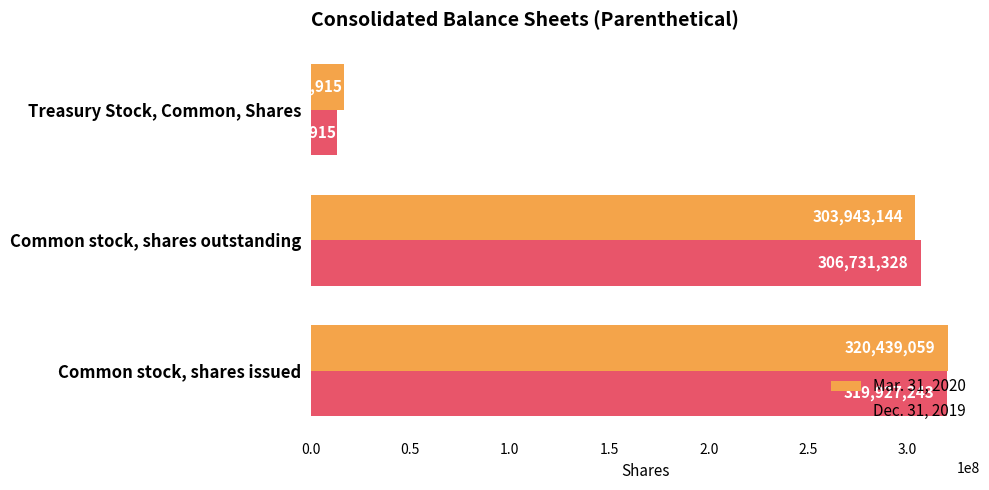

True or false: Dec. 31, 2019 has a value of 96344583 at Common stock, shares issued.

False